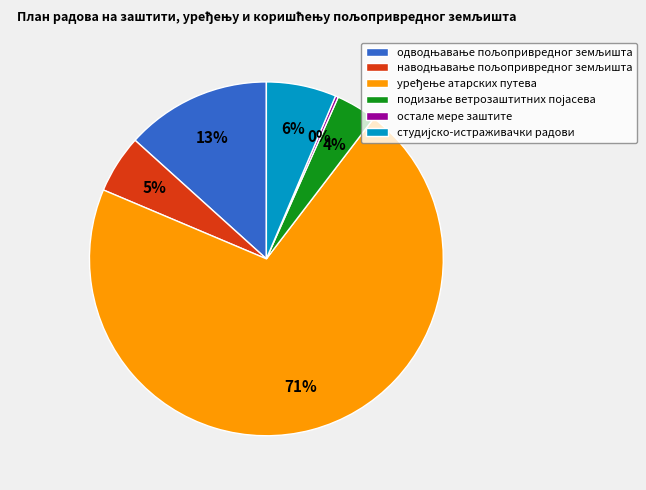

Is there any slice that represents more than half of the pie?

Yes